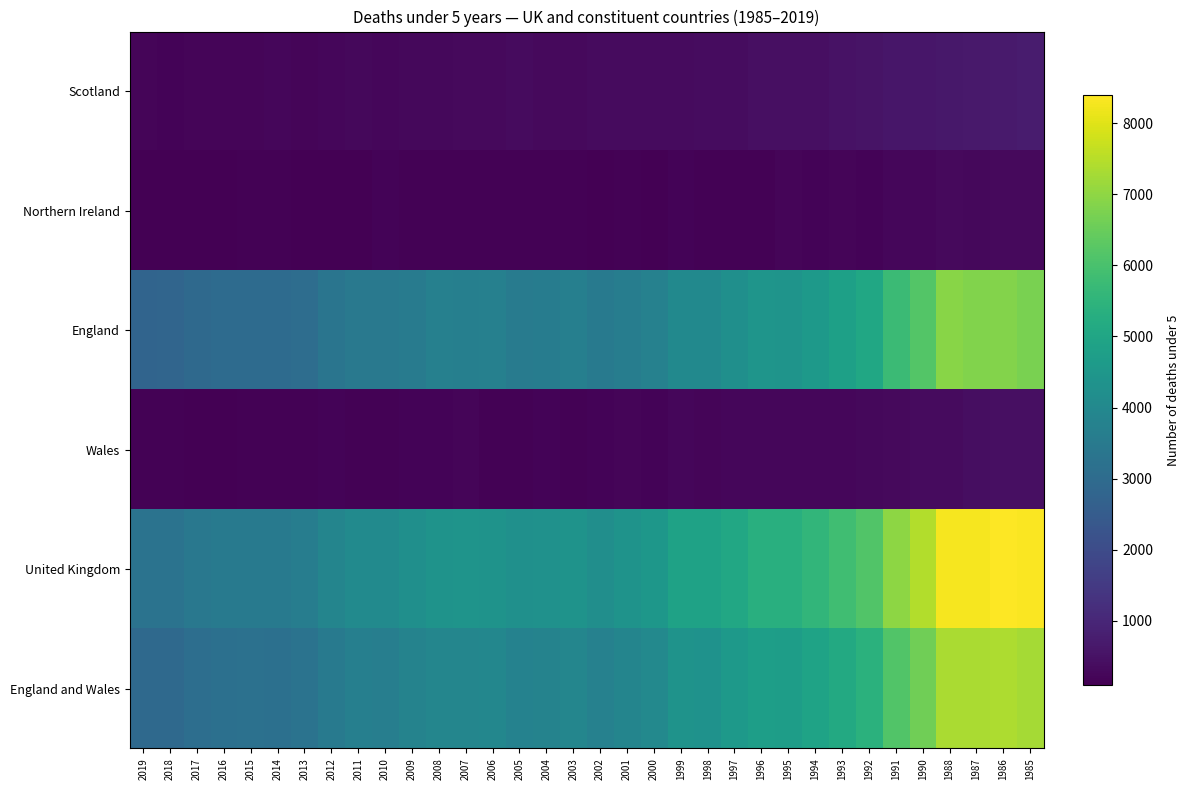

Between 2015 and 1990, which series saw the biggest shift?

United Kingdom